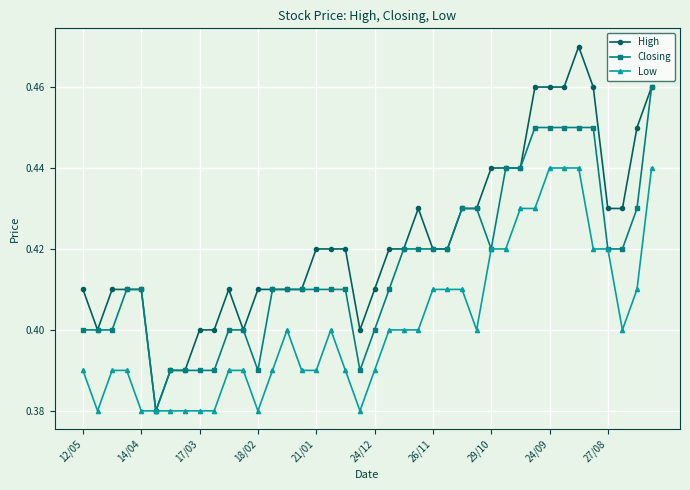

Which series has the largest range (max minus min)?

High